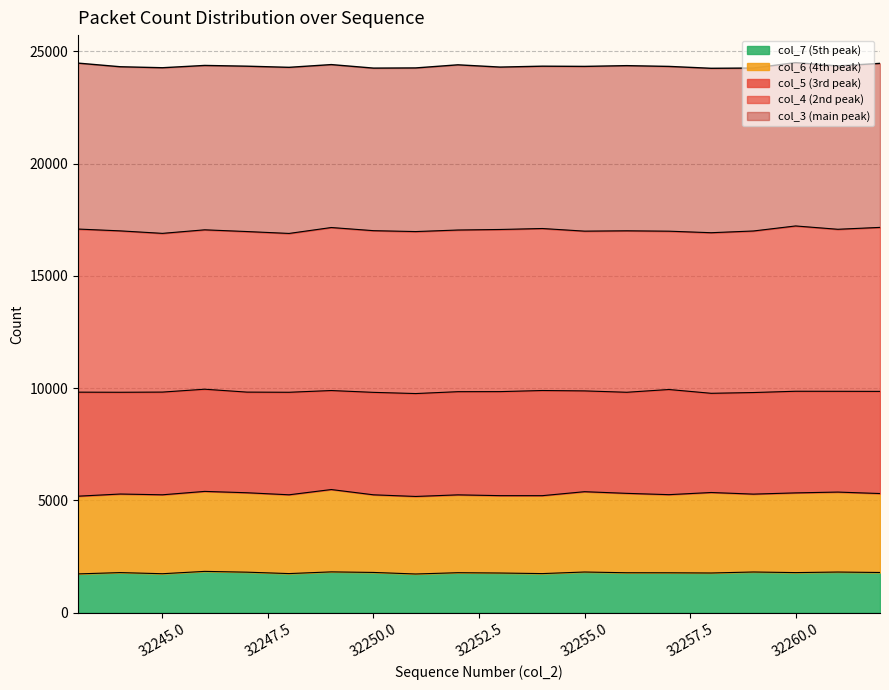

The col_7 (5th peak) series shows 771 at 32255.0. True or false?

False